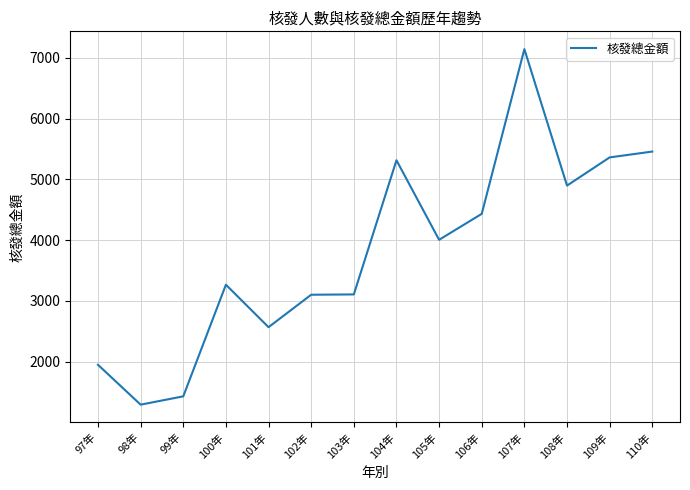

Which category has the lowest value across all series?

98年